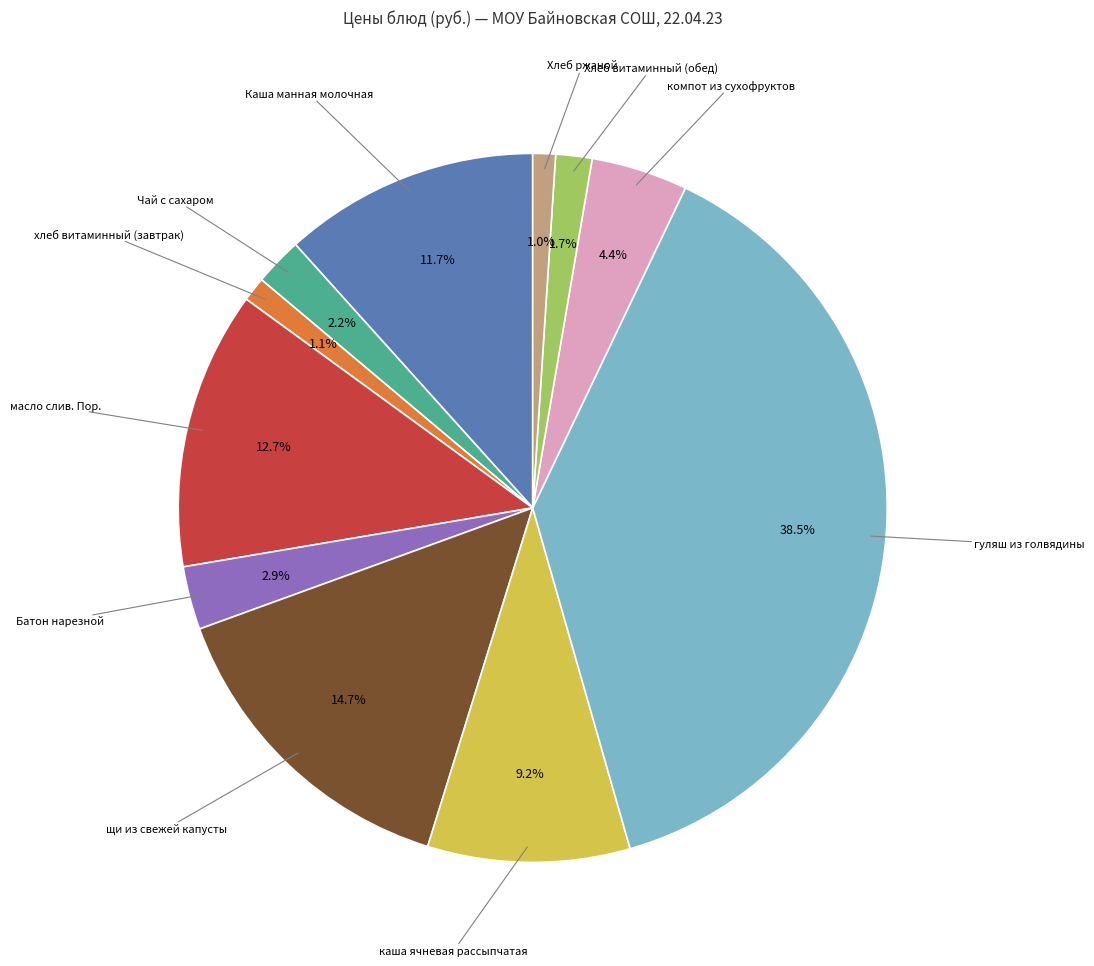

Does any single category account for the majority?

No